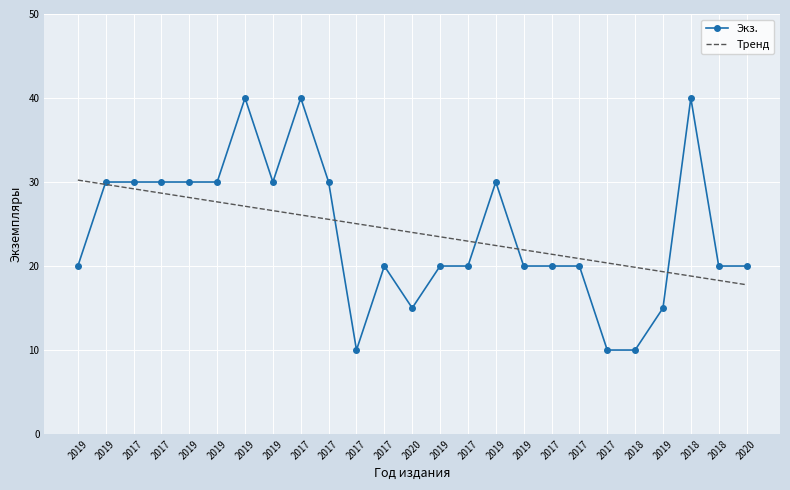

At which category is the sum across all series the highest?

2019